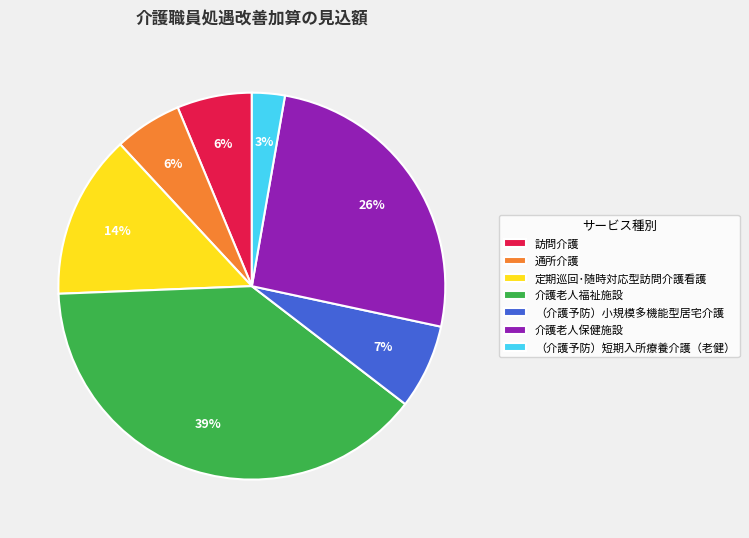

To the nearest percent, what percentage of the pie is 介護老人保健施設?

26%